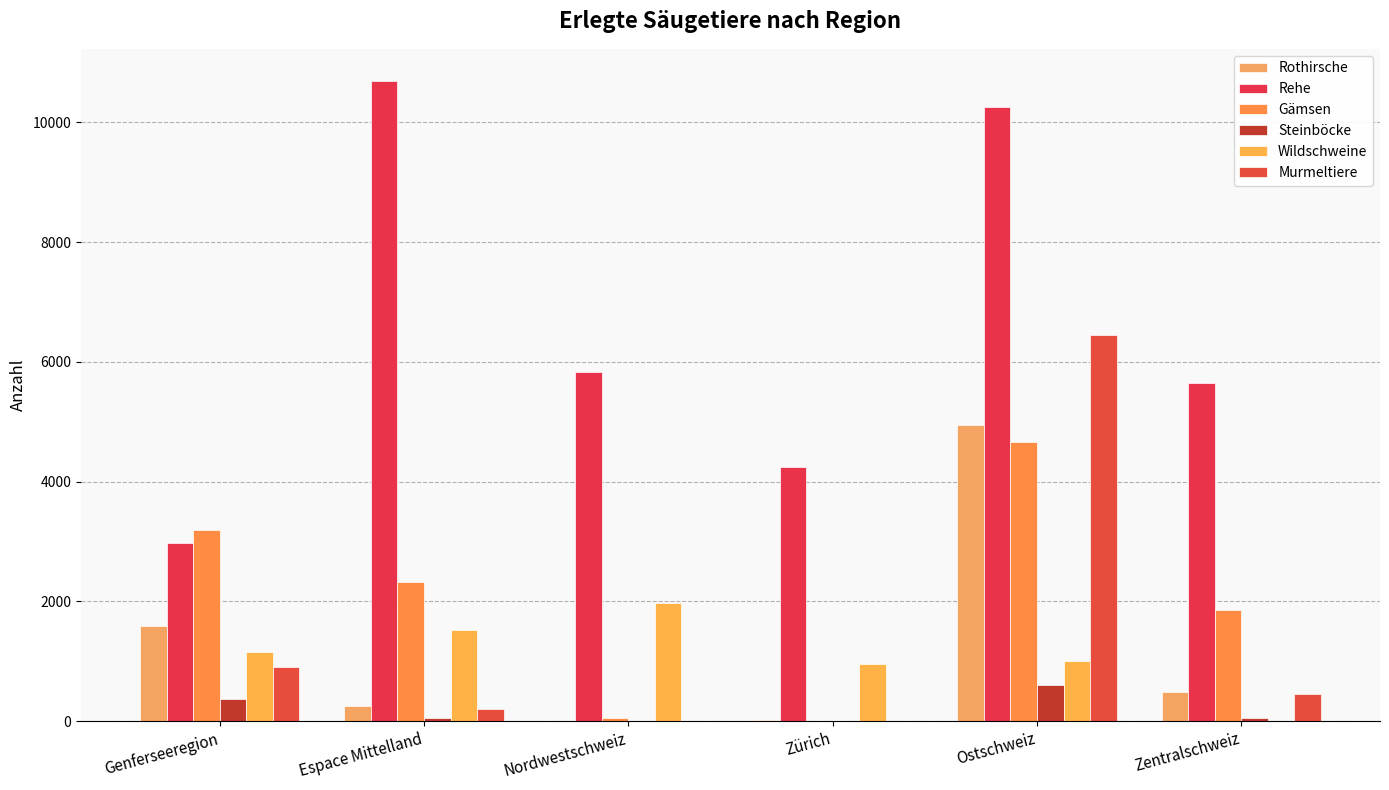

How many groups of bars are there?

6